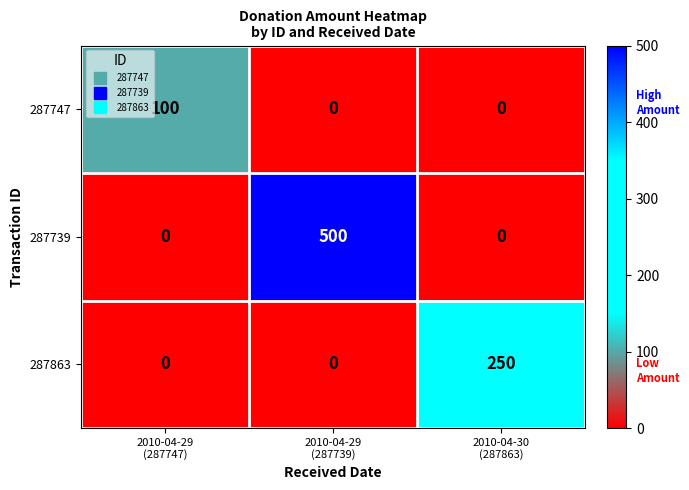

What is the difference between the maximum and second lowest values in the 287747 series?

100